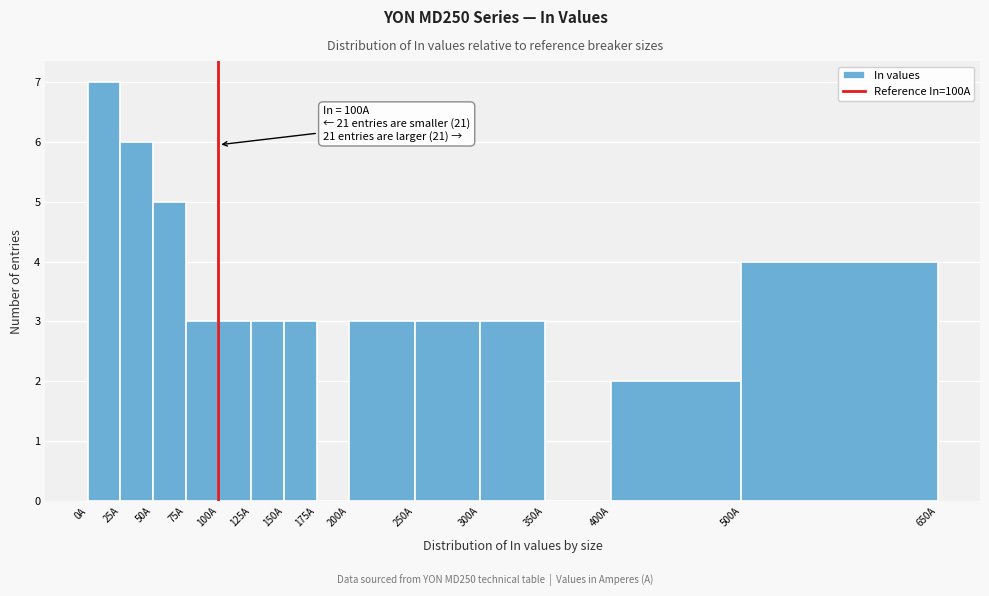

Over which range of the x-axis is the bar tallest?

0 to 25